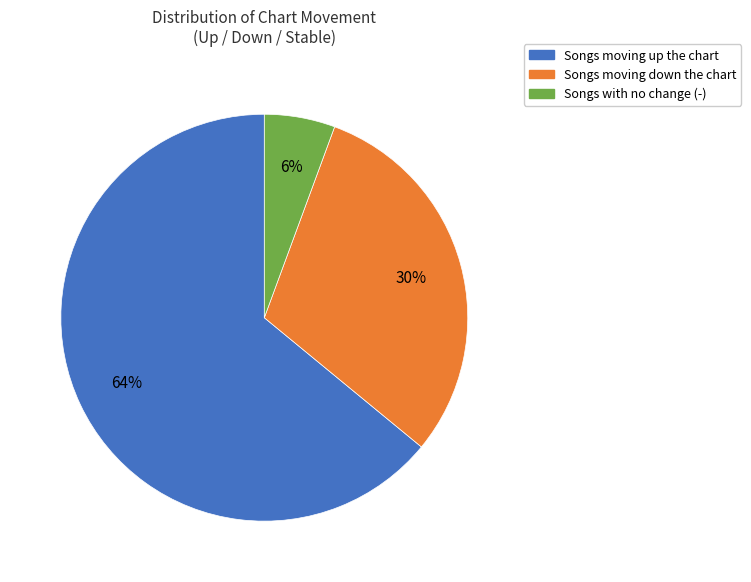

Is there a majority slice in this chart?

Yes